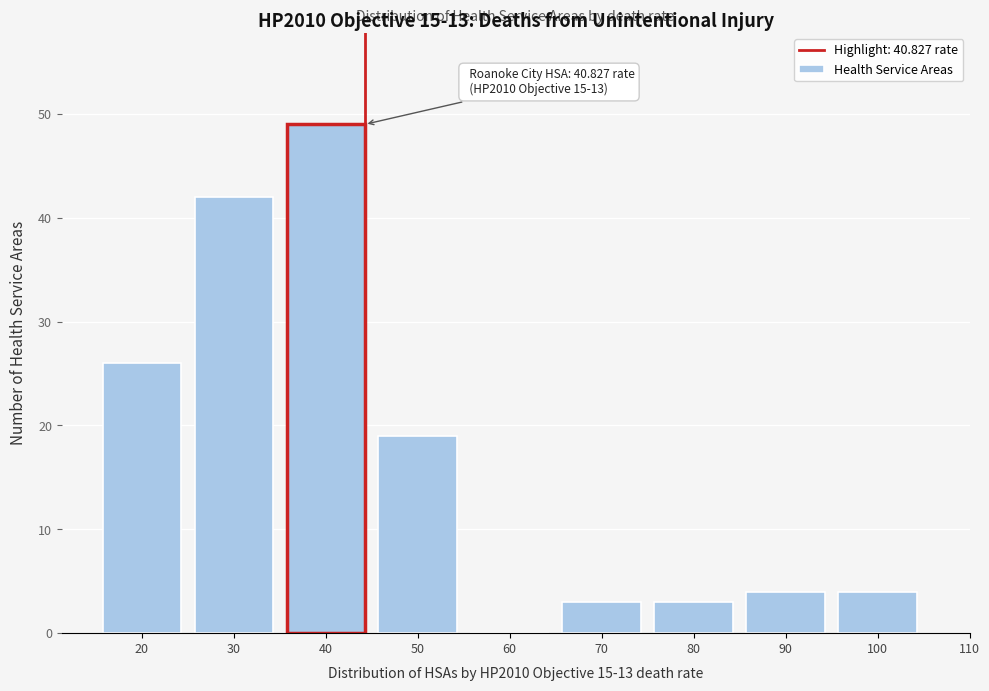

Reading left to right, transcribe all the data shown in this chart.

20=26	30=42	40=49	50=19	60=0	70=3	80=3	90=4	100=4